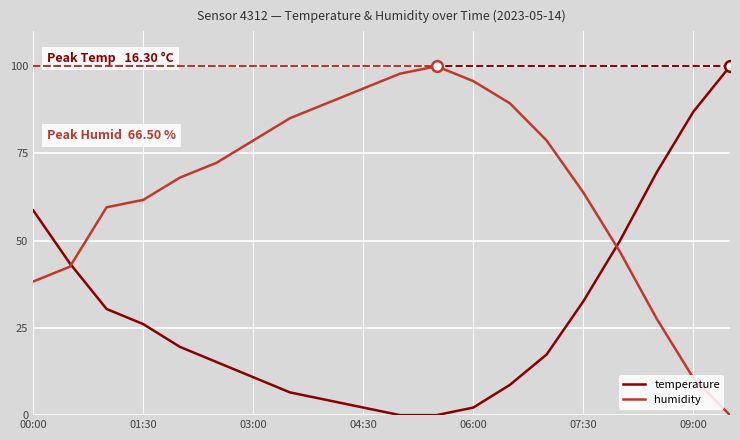

What are all the series names shown in the legend?

temperature, humidity